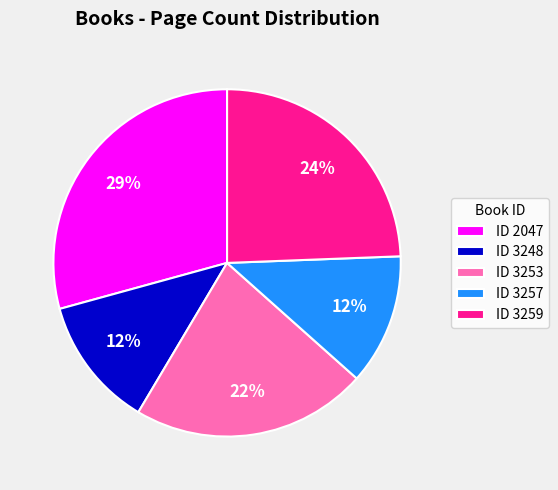

To the nearest percent, what is the average slice percentage?

20%